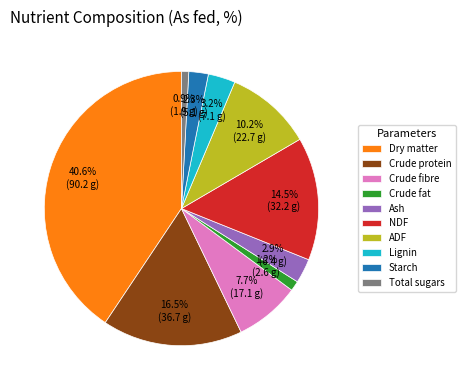

Do Crude fibre and Crude protein together represent more than half of the pie?

No